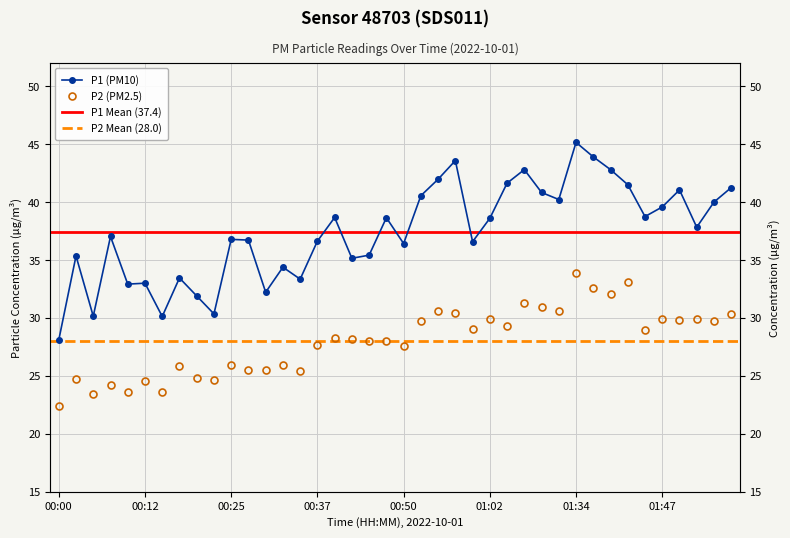

What is the difference between the P1 values at 01:00 and 00:15?

6.4